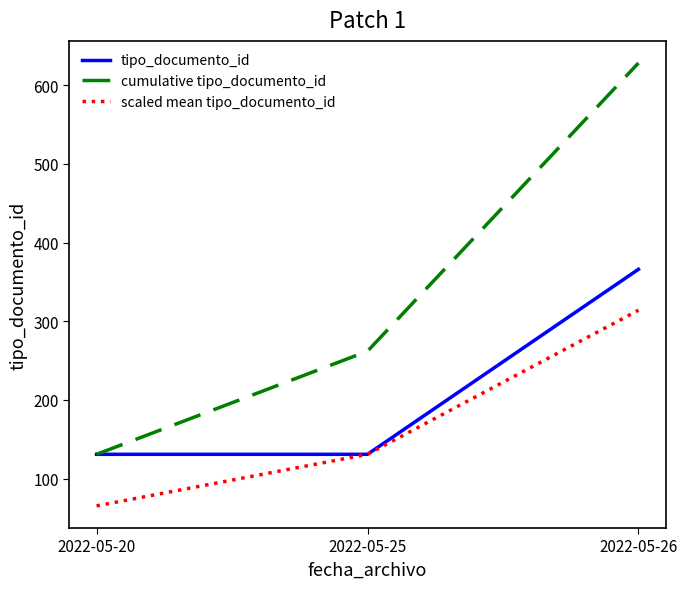

What is the maximum value for tipo_documento_id?

366.0